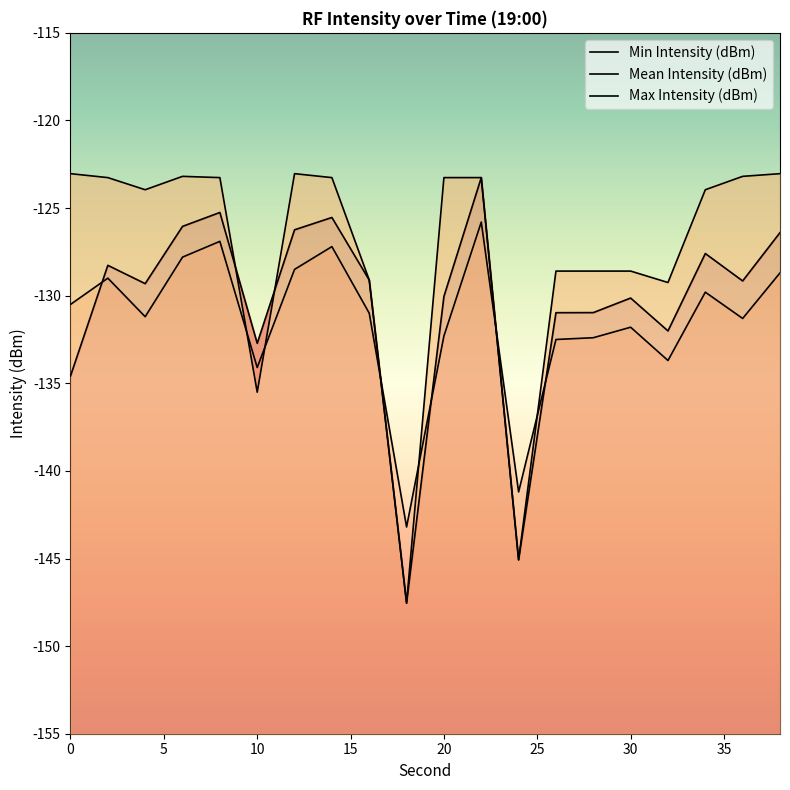

At which category is the sum across all series the highest?

22